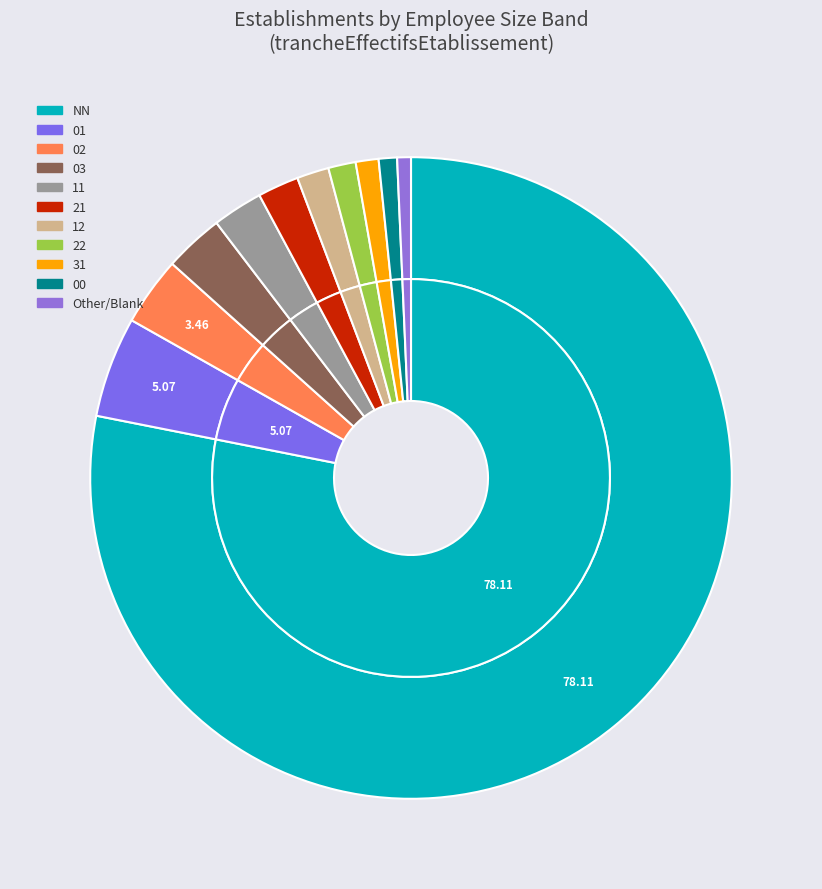

To the nearest percent, what percentage of the pie is NN?

78%